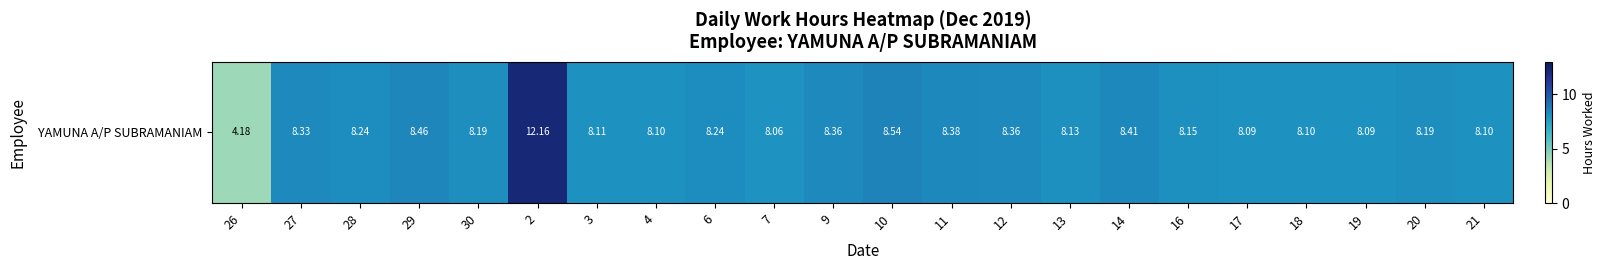

What is the maximum value shown in the chart?

12.2